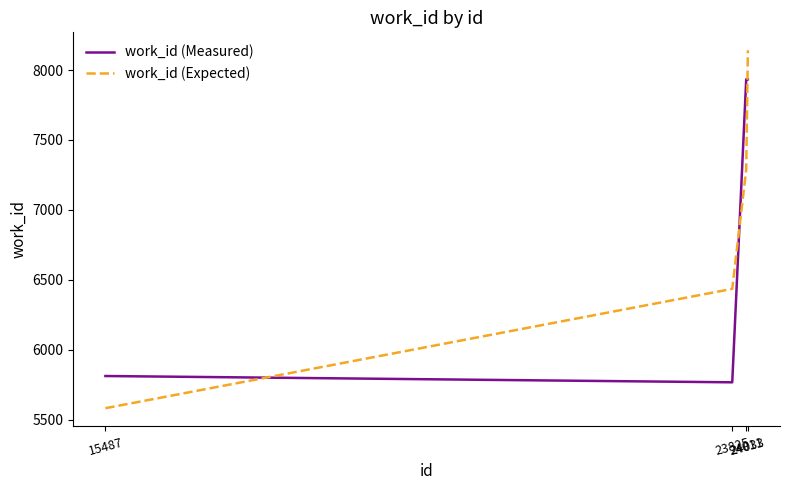

What is the total value across all series at 15487?

11393.8